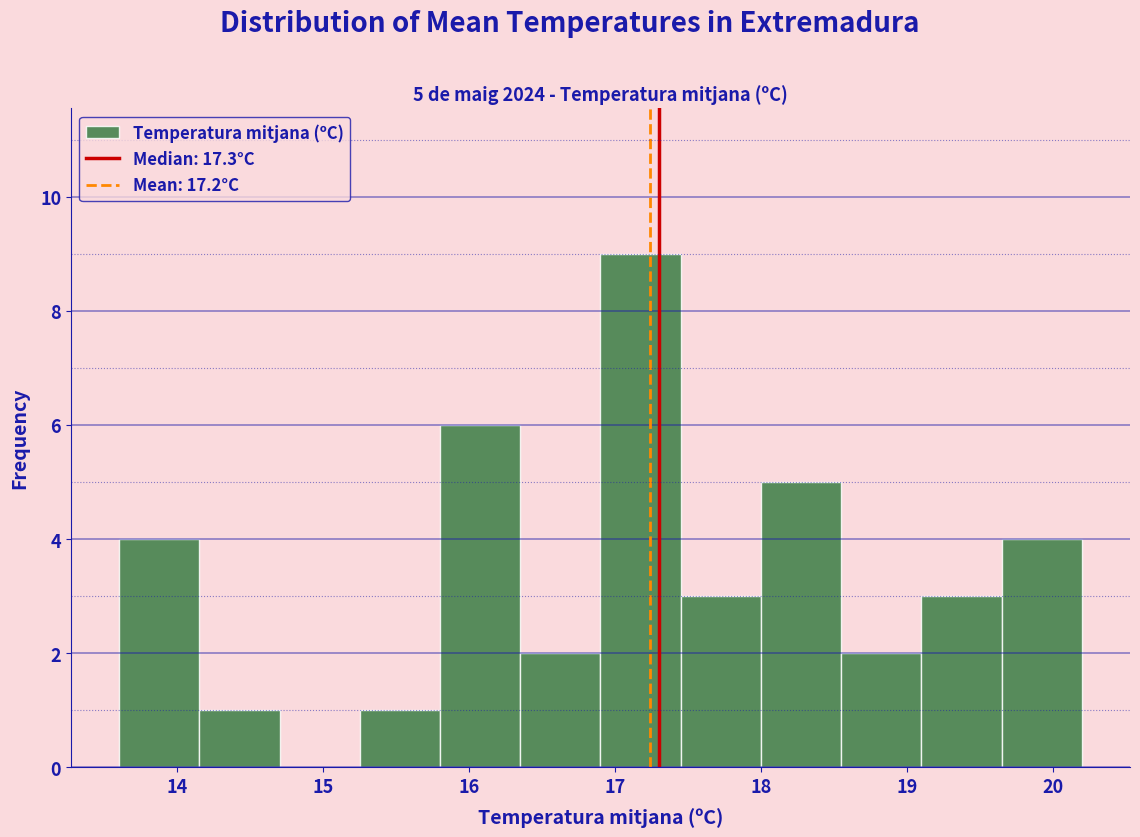

Which range on the x-axis has the tallest bar?

16.90 to 17.45